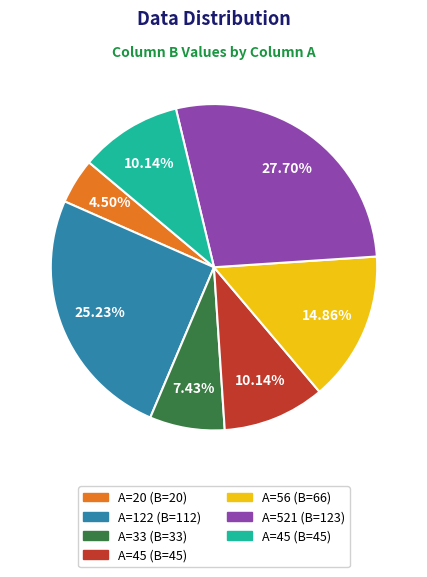

Does any single category account for the majority?

No